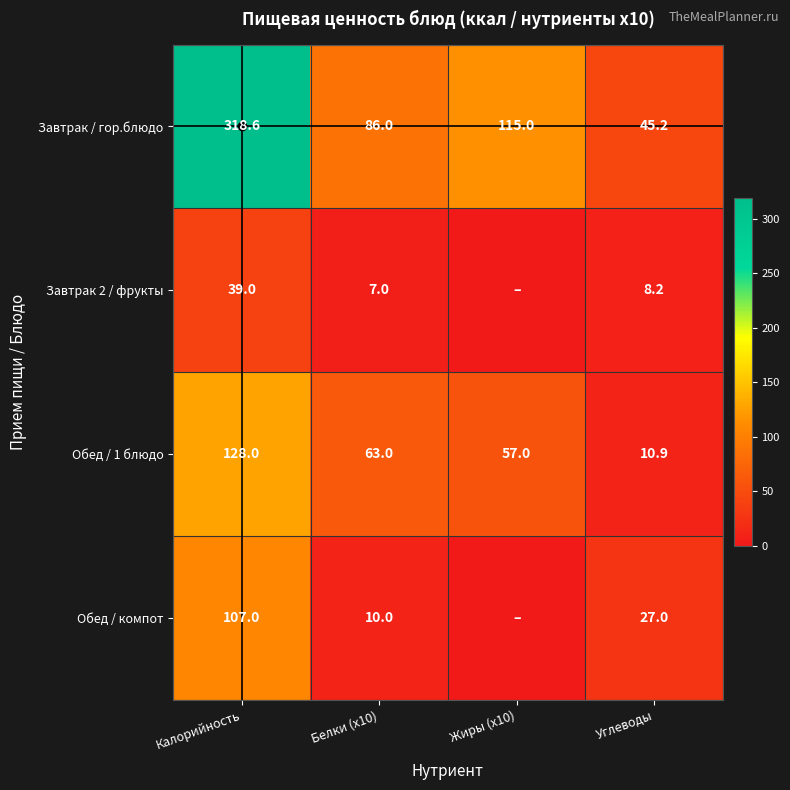

The value of Завтрак 2 / фрукты at Белки (x10) is 10.9. True or false?

False